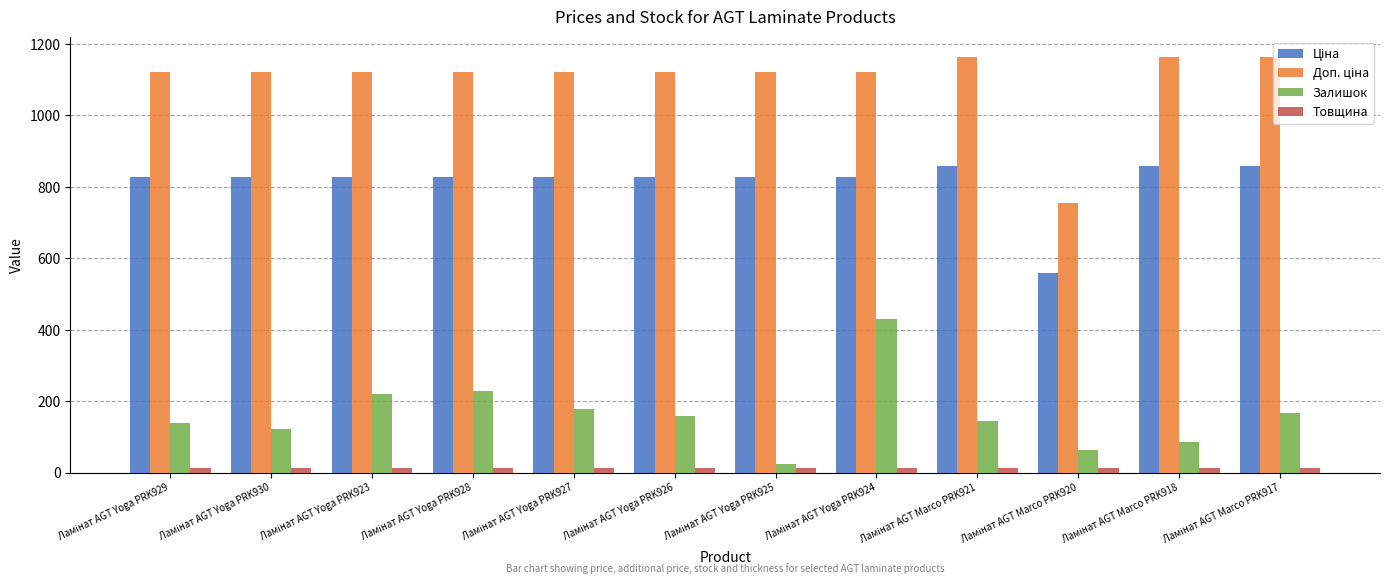

What is the greatest value displayed?

1162.5